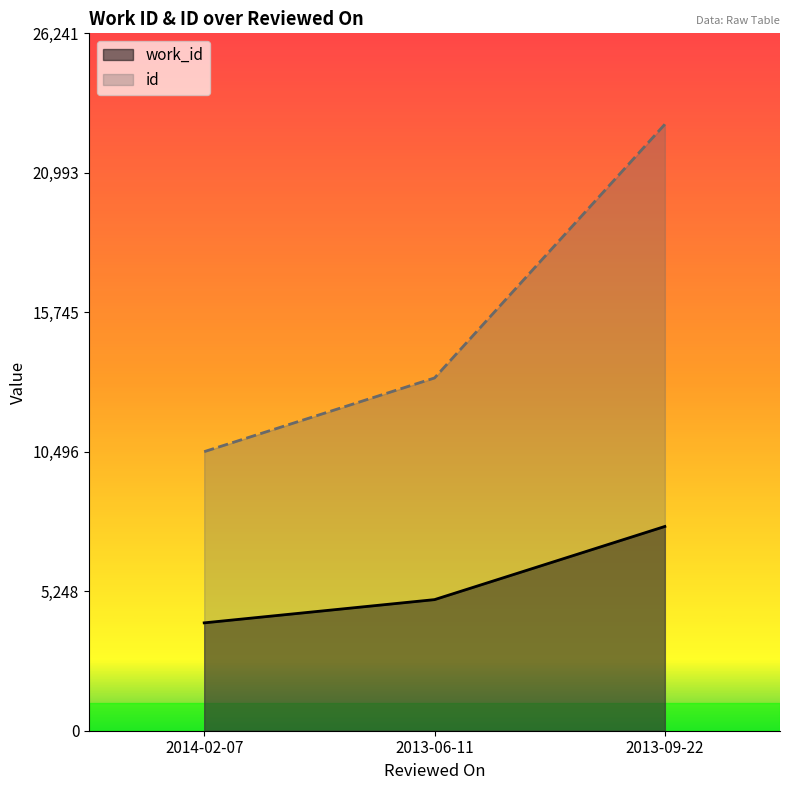

Is it true that work_id equals 7686 at 2013-09-22?

True